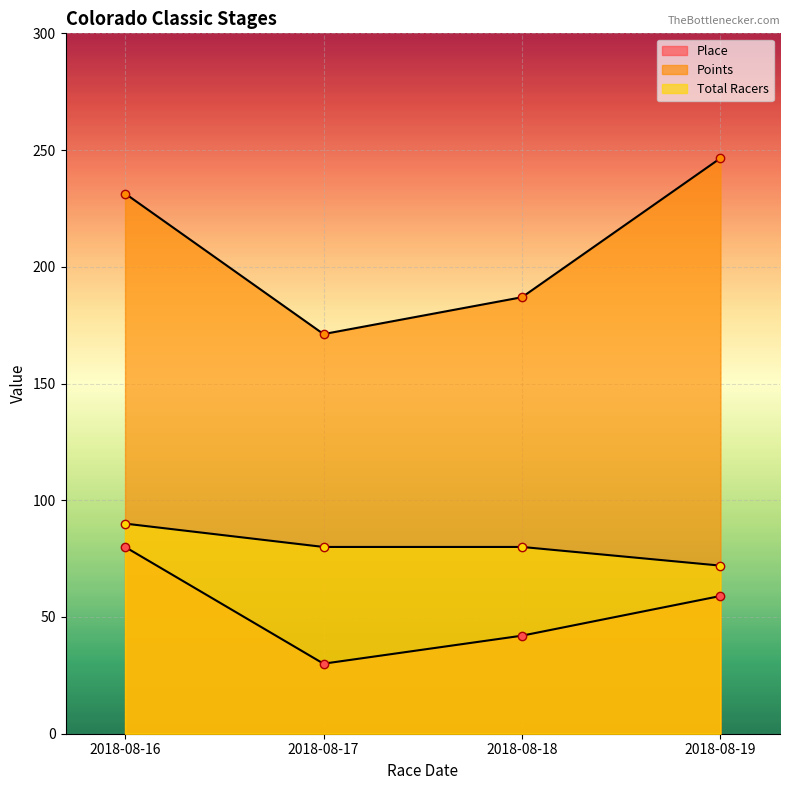

What is the maximum value for Place?

80.0